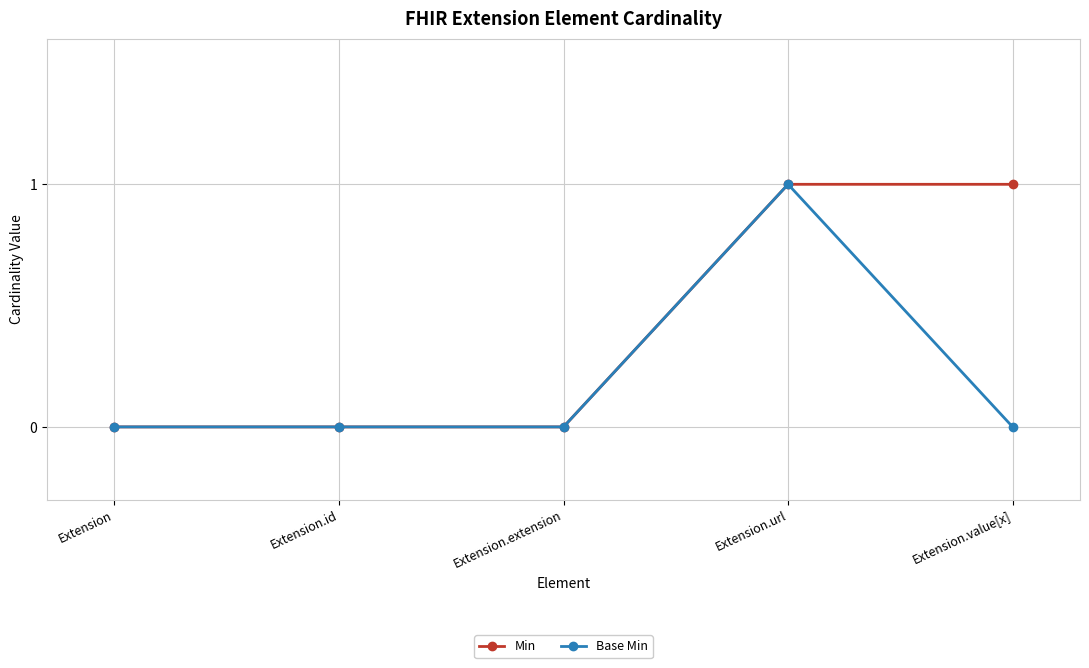

What is the difference between the maximum and minimum values in the Base Min series?

1